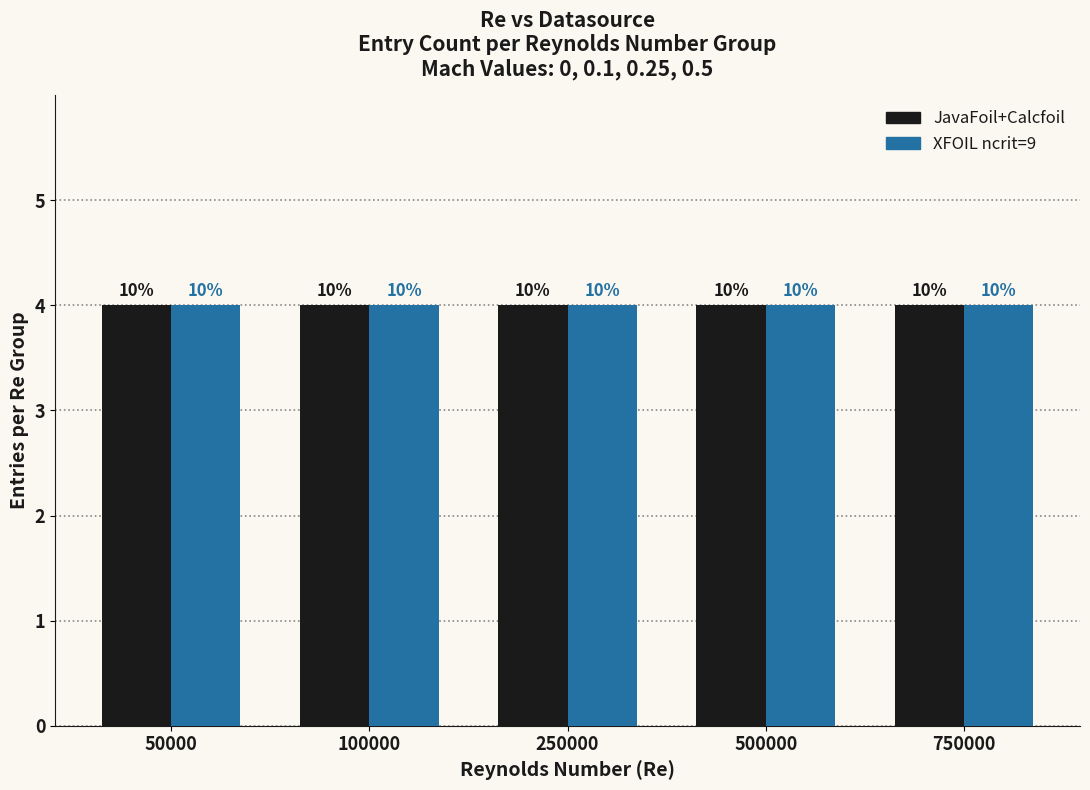

Which series changed the most between 250000 and 500000?

JavaFoil